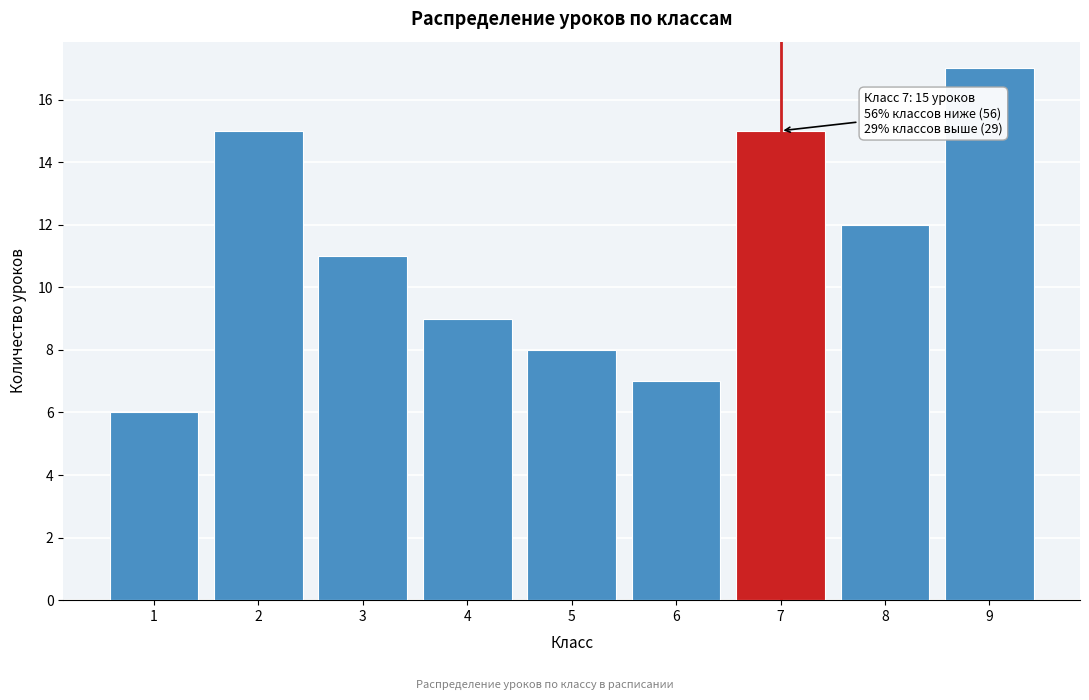

Reading left to right, list all the values displayed in this chart.

1=6	2=15	3=11	4=9	5=8	6=7	7=15	8=12	9=17